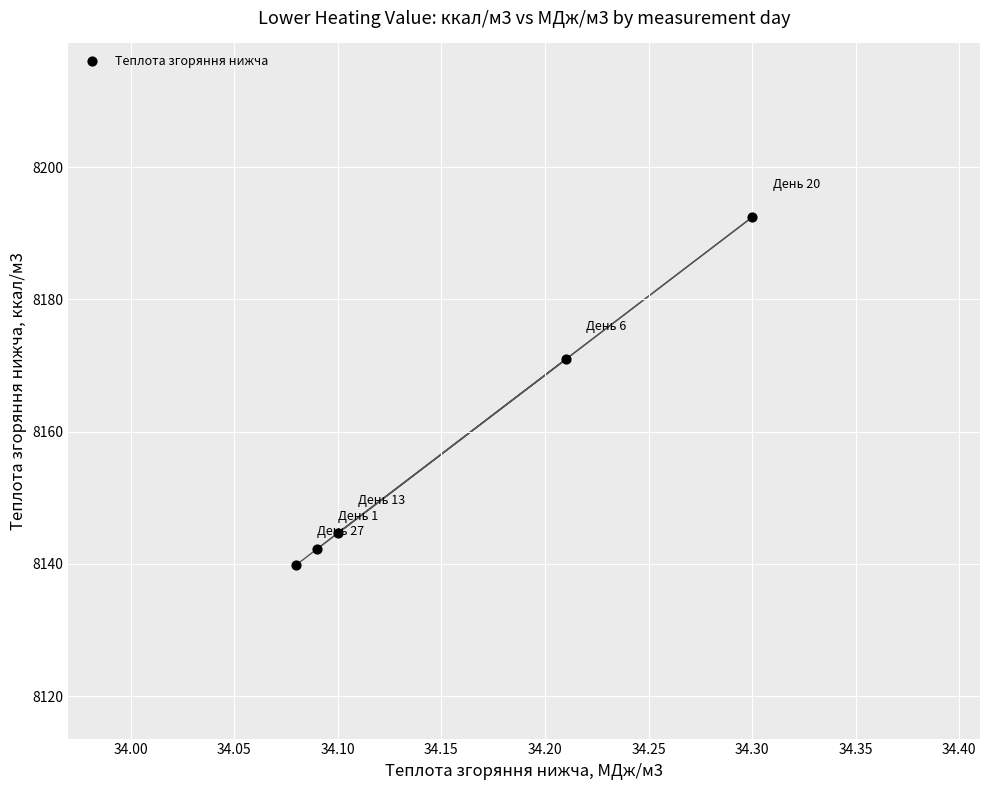

What is the average Y value?

8158.0